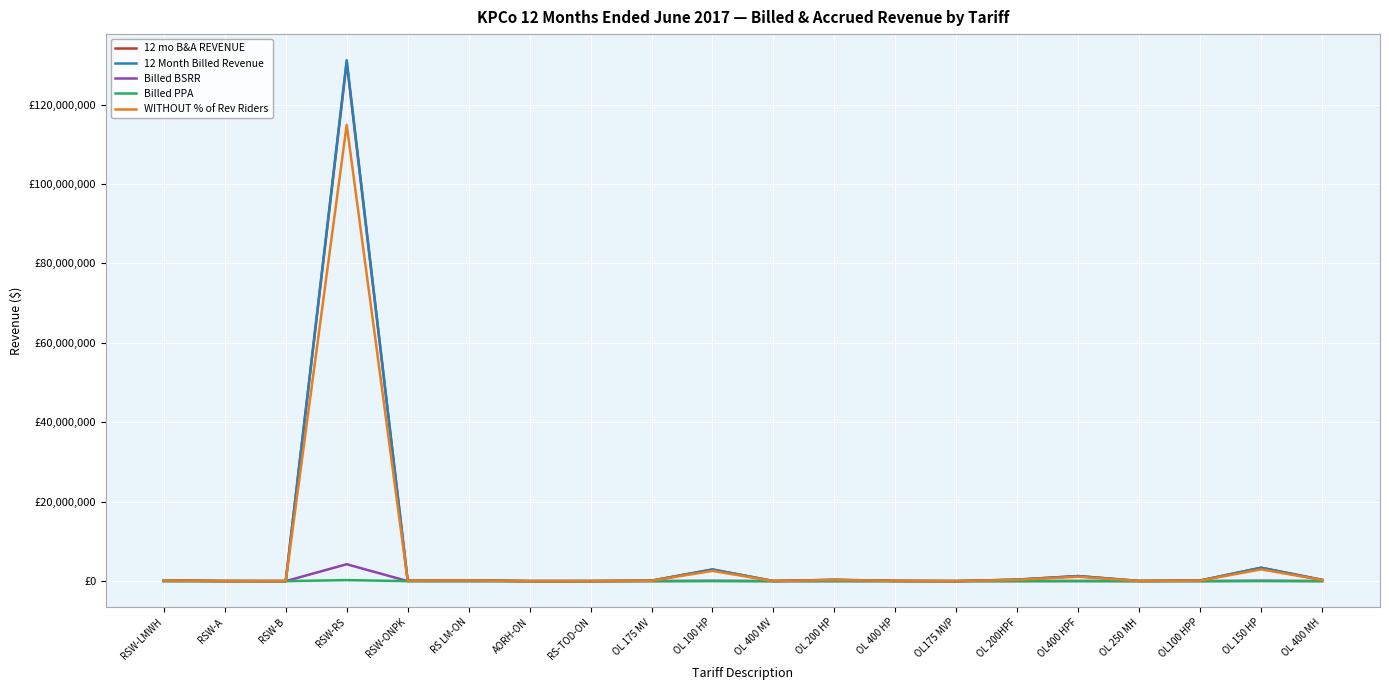

What is the label of the 19th point from the left?

OL 150 HP